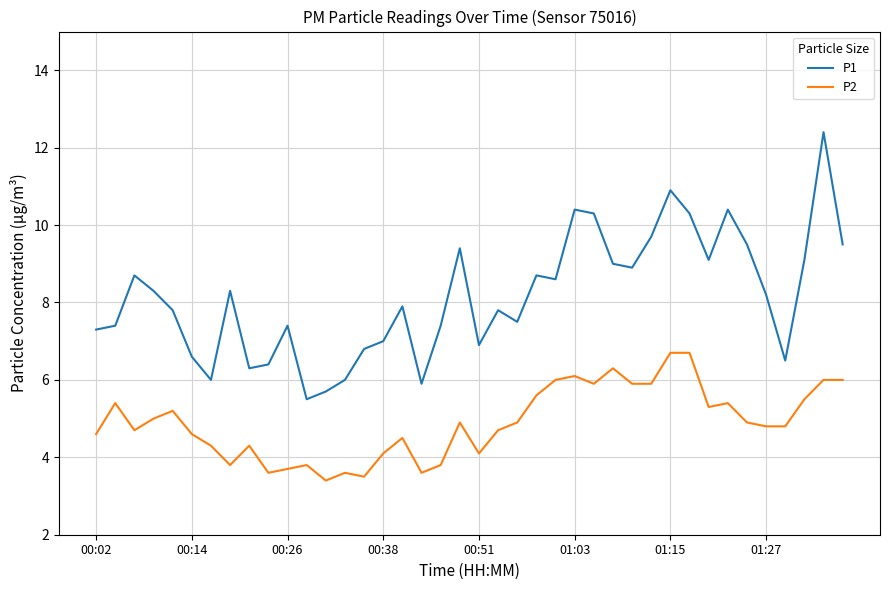

Reading left to right, list all the values displayed in this chart.

P1: 7.3	7.4	8.7	8.3	7.8	6.6	6.0	8.3	6.3	6.4	7.4	5.5	5.7	6.0	6.8	7.0	7.9	5.9	7.4	9.4	6.9	7.8	7.5	8.7	8.6	10.4	10.3	9.0	8.9	9.7	10.9	10.3	9.1	10.4	9.5	8.2	6.5	9.1	12.4	9.5
P2: 4.6	5.4	4.7	5.0	5.2	4.6	4.3	3.8	4.3	3.6	3.7	3.8	3.4	3.6	3.5	4.1	4.5	3.6	3.8	4.9	4.1	4.7	4.9	5.6	6.0	6.1	5.9	6.3	5.9	5.9	6.7	6.7	5.3	5.4	4.9	4.8	4.8	5.5	6.0	6.0